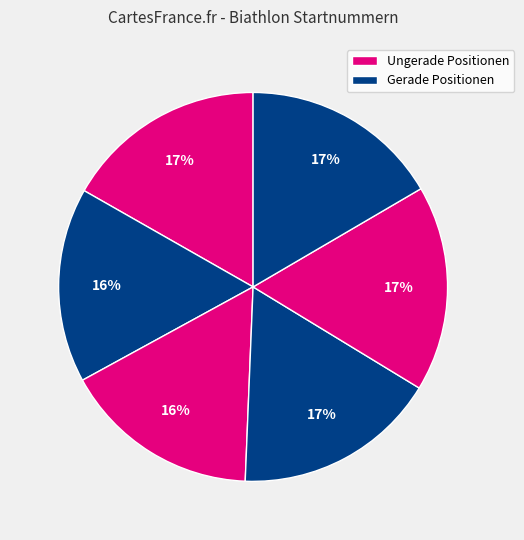

To the nearest percent, what is the difference between the largest and smallest slice percentages?

1%